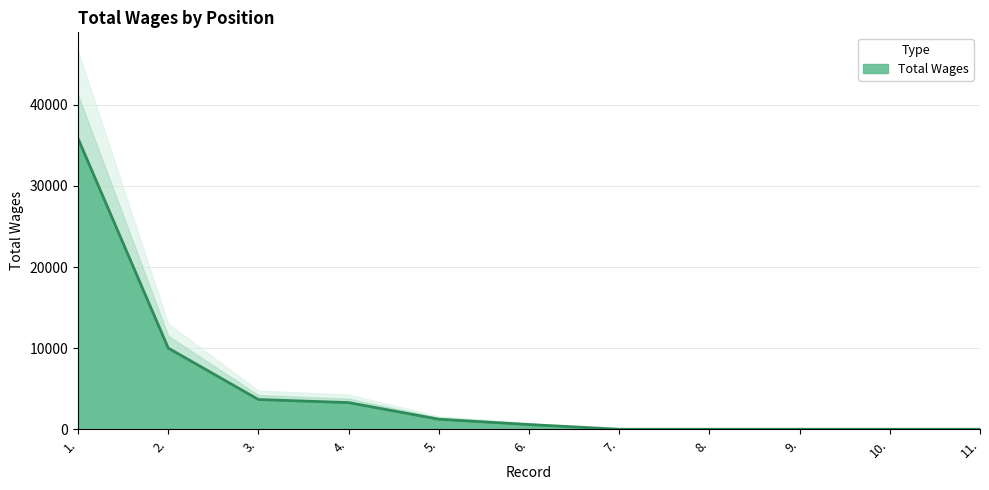

How many lines are shown in the chart?

1